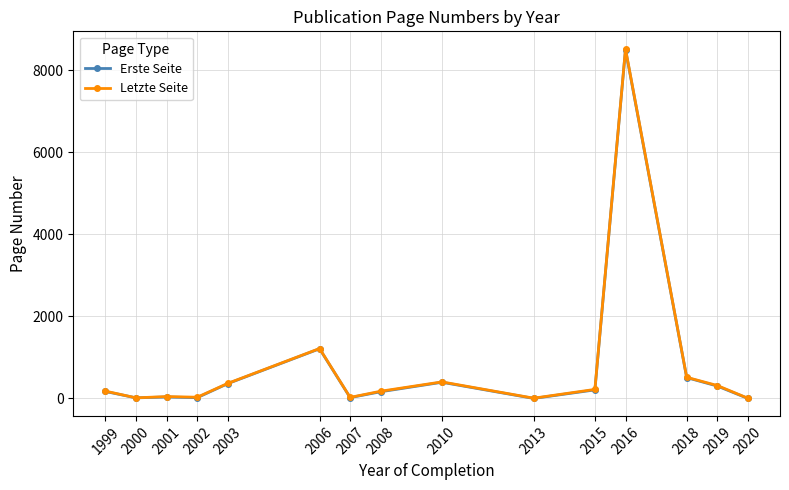

In Erste Seite, how many points are higher than both neighbors (excluding endpoints)?

4